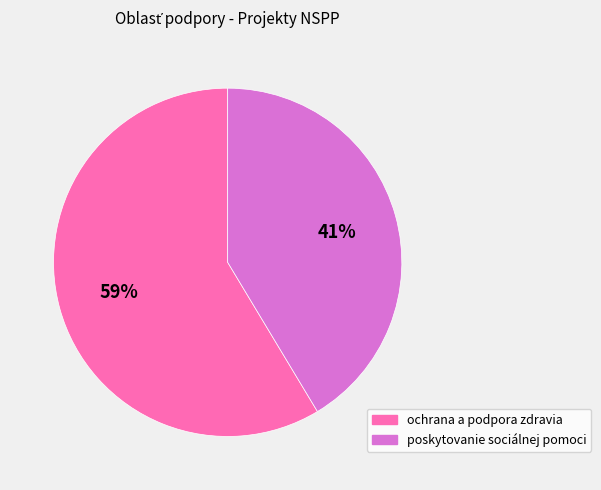

Which category has the smallest portion of the pie?

poskytovanie sociálnej pomoci